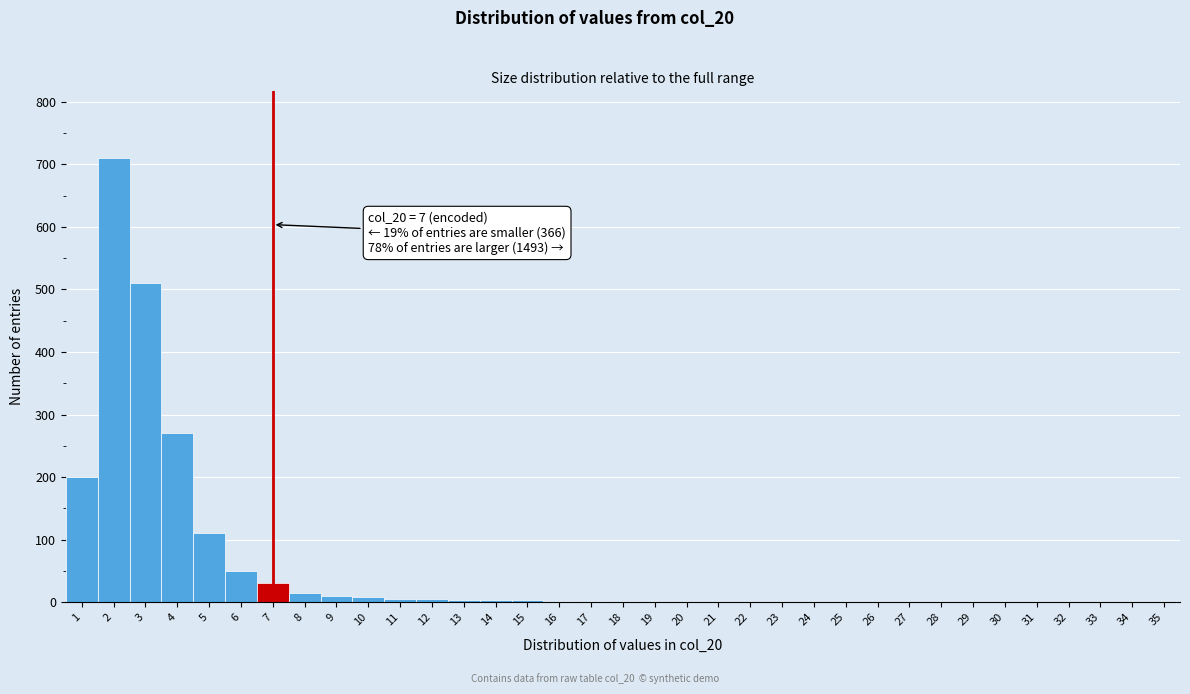

Which range on the x-axis has the tallest bar?

1.5 to 2.5